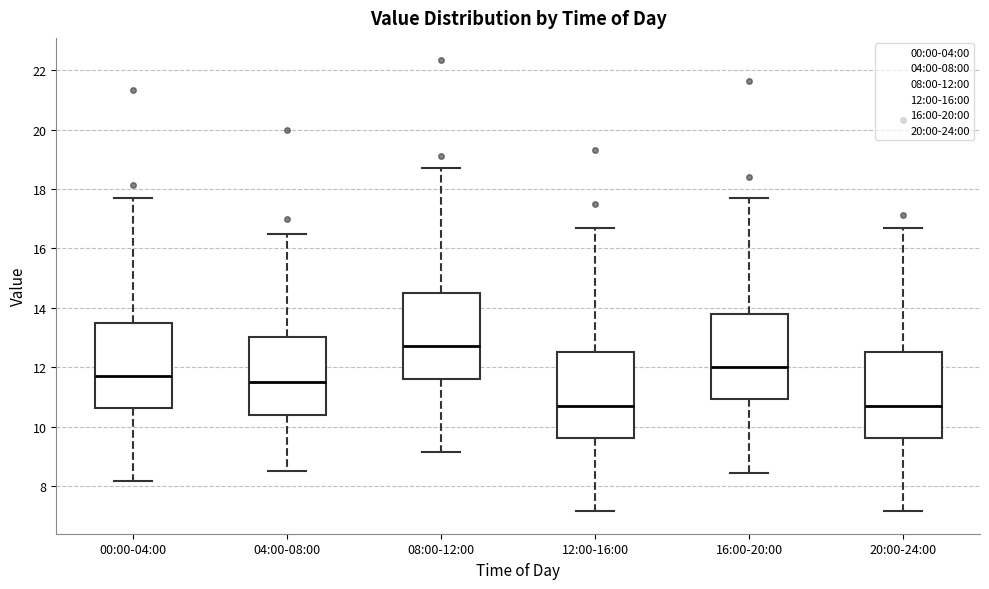

Reading left to right, read every box against the y-axis: the position of its median line, the range the box covers, and the ends of its whiskers. The values are not printed on the chart, so give them approximately, as read against the axis.

00:00-04:00: median 11.8, box 10.6 to 13.6, whiskers 8.2 to 17.8
04:00-08:00: median 11.6, box 10.4 to 13.0, whiskers 8.6 to 16.6
08:00-12:00: median 12.8, box 11.6 to 14.6, whiskers 9.2 to 18.8
12:00-16:00: median 10.8, box 9.6 to 12.6, whiskers 7.2 to 16.8
16:00-20:00: median 12.0, box 11.0 to 13.8, whiskers 8.4 to 17.8
20:00-24:00: median 10.8, box 9.6 to 12.6, whiskers 7.2 to 16.8